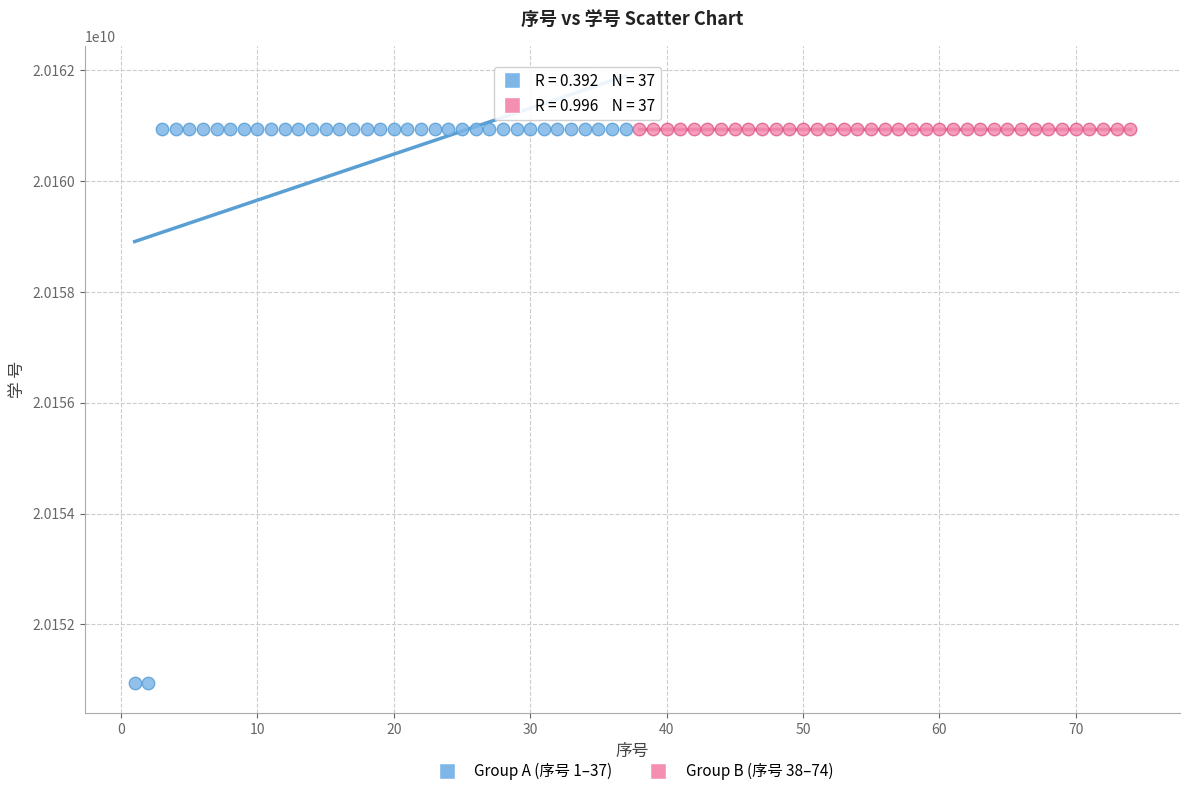

What are all the series names shown in the legend?

Group A (序号 1–37), Group B (序号 38–74)